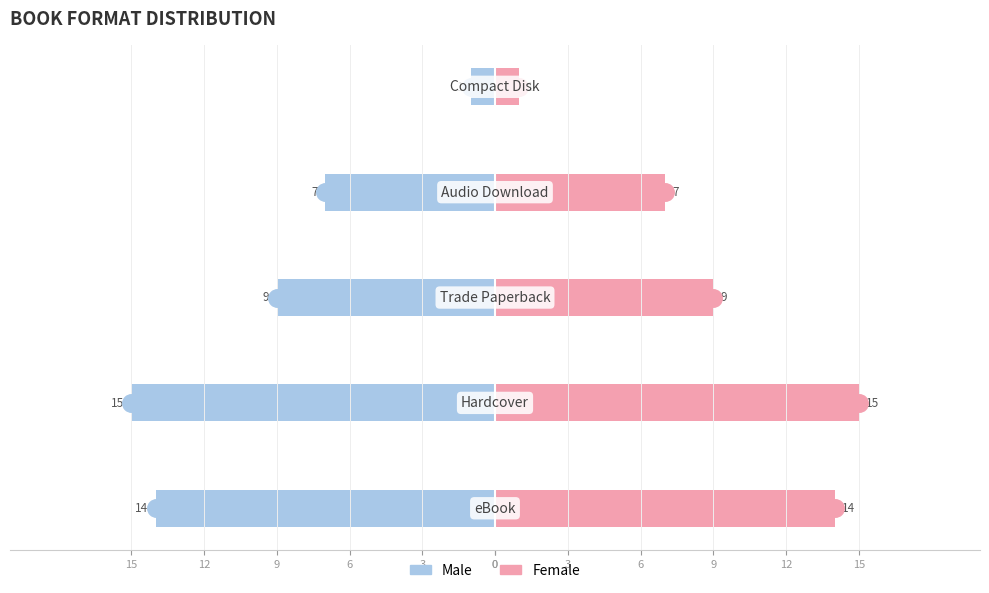

List the series in order of their overall mean, lowest first.

Male, Female